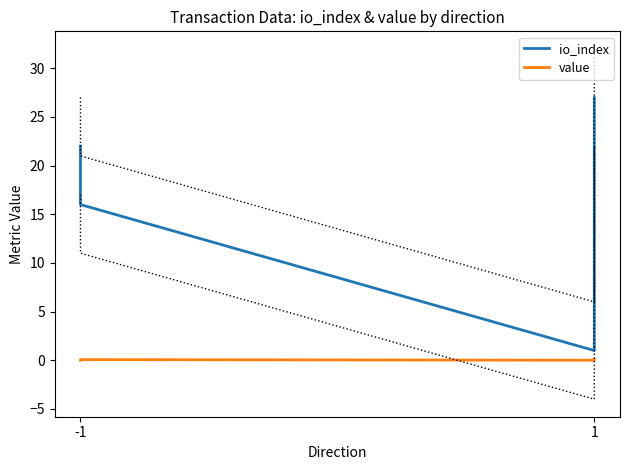

Which series has the largest total across all categories?

io_index